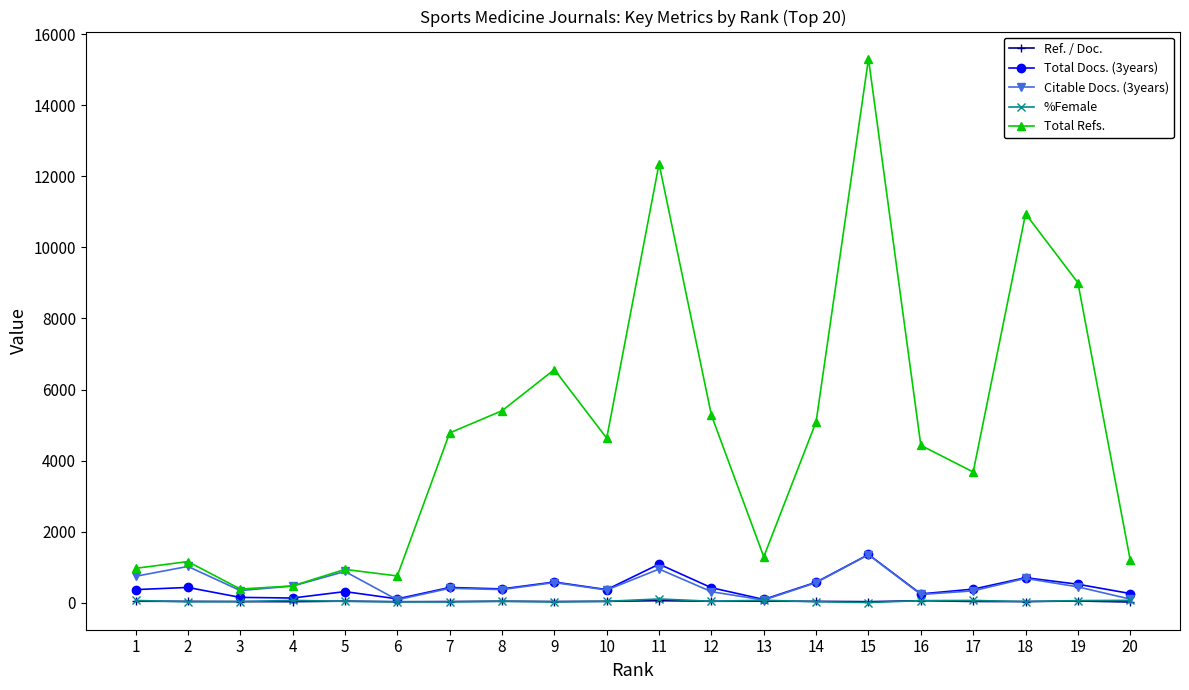

What is the average value of the Ref. / Doc. series?

33.0